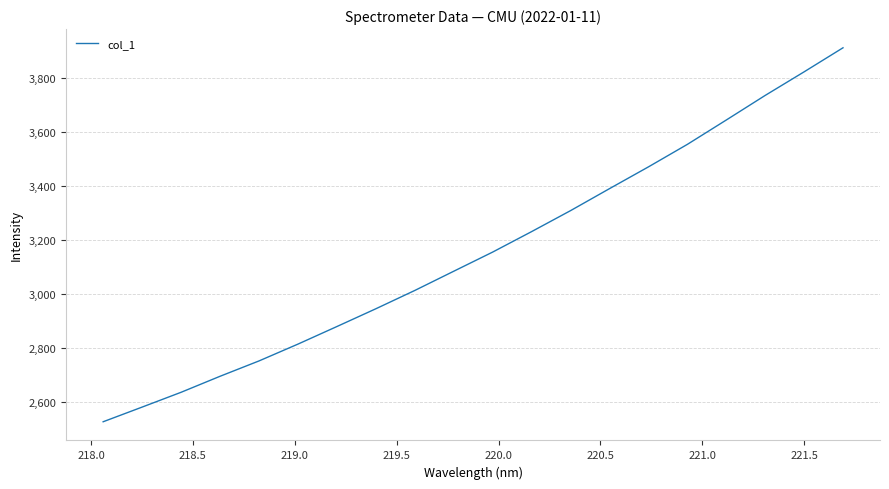

What is the minimum value shown in the chart?

2528.6